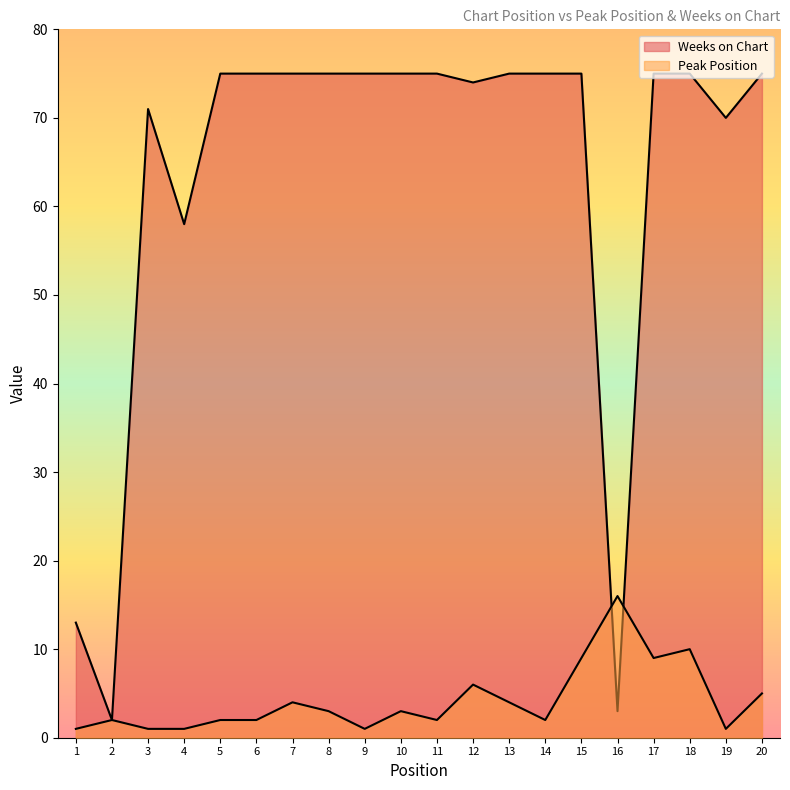

At which category does Weeks on Chart reach its first local peak?

3